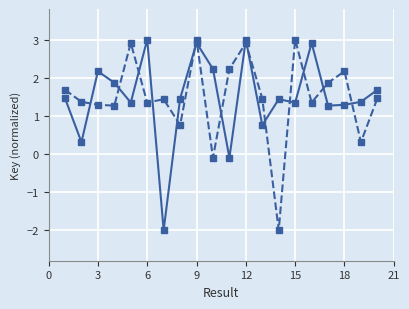

What is the maximum value shown in the chart?

3.0